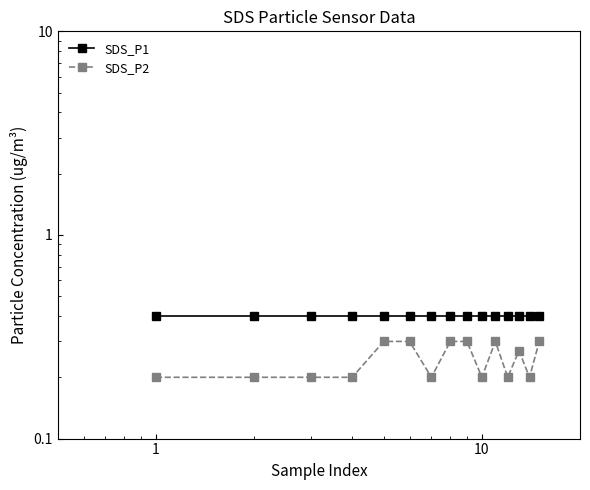

How many lines are shown in the chart?

2